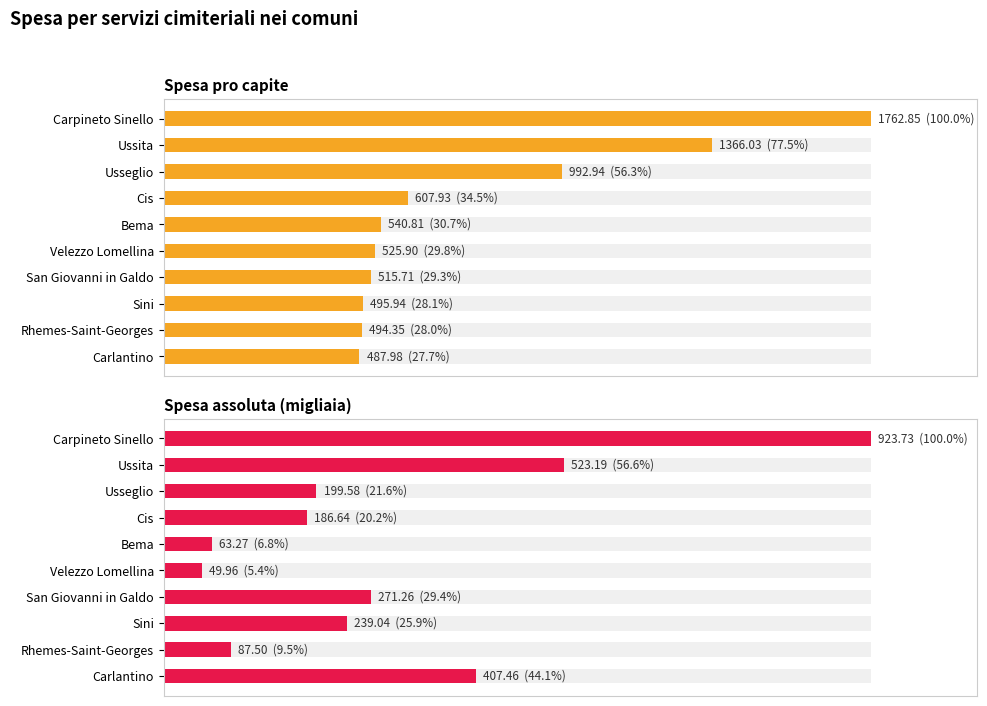

Between Cis and San Giovanni in Galdo, which series saw the biggest shift?

Spesa pro capite